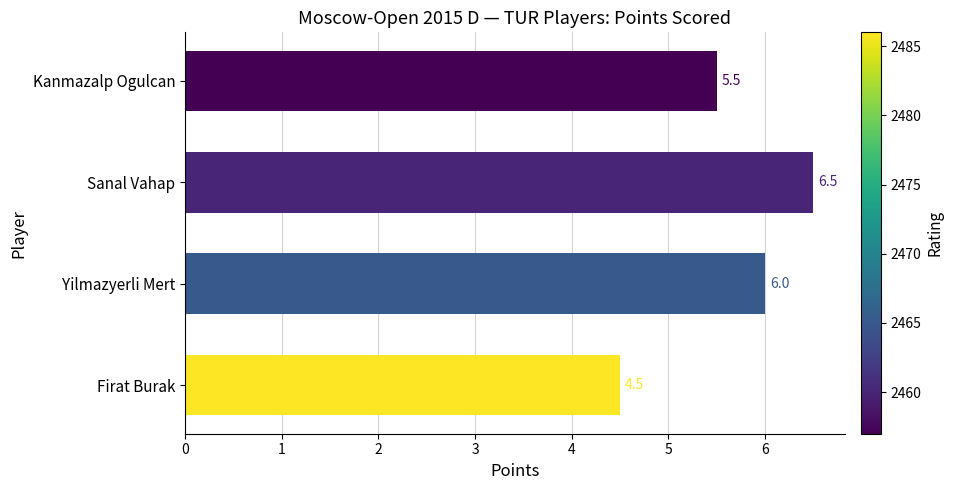

The value at Sanal Vahap is 6.5. True or false?

True